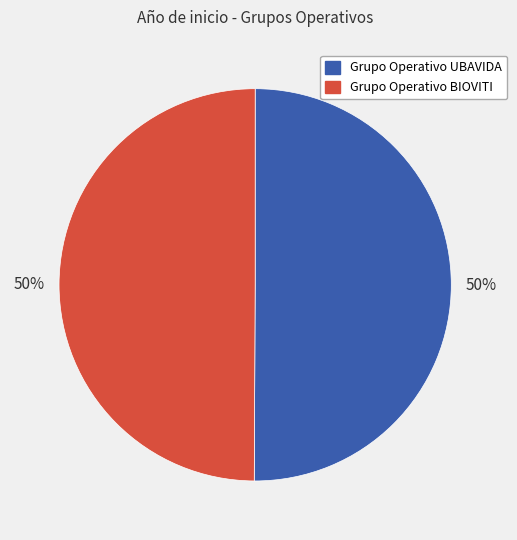

How many slices are in this pie chart?

2